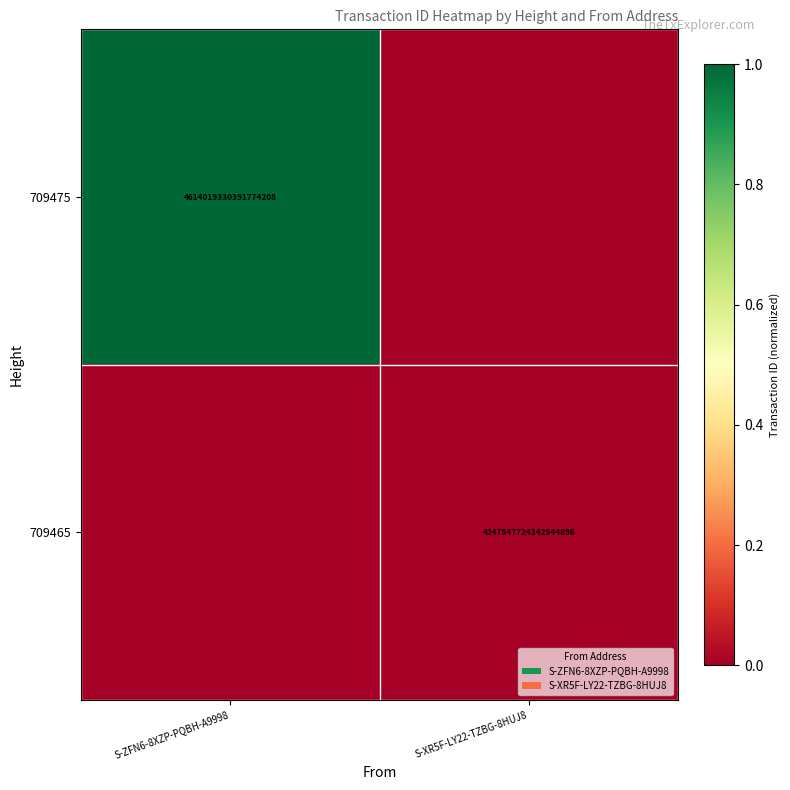

Is it true that 709475 equals 7329994373647846400 at S-ZFN6-8XZP-PQBH-A9998?

False